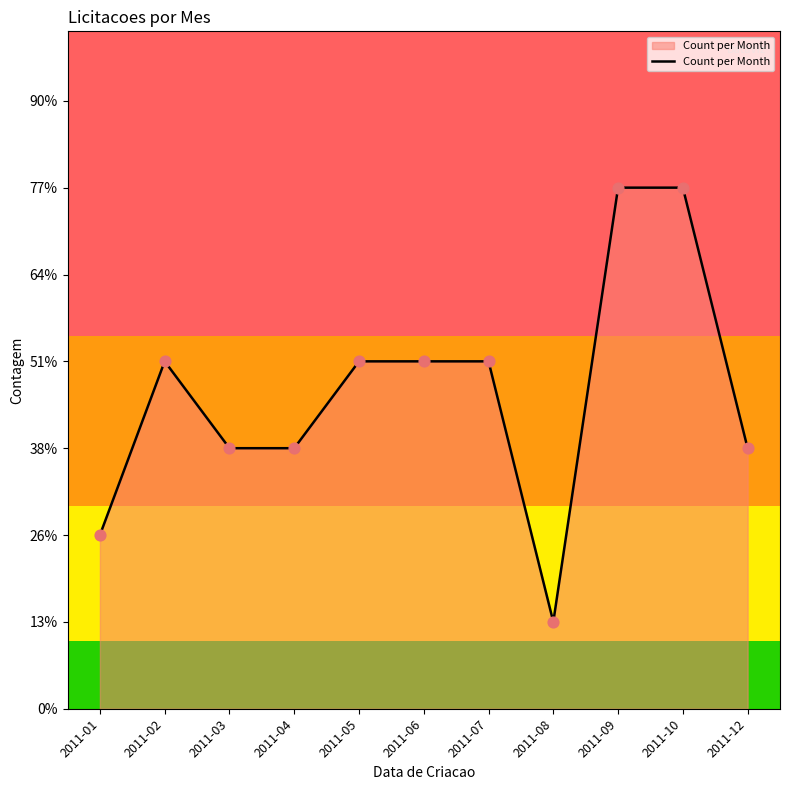

What is the ratio of the value at 2011-07 to the value at 2011-12?

1.3